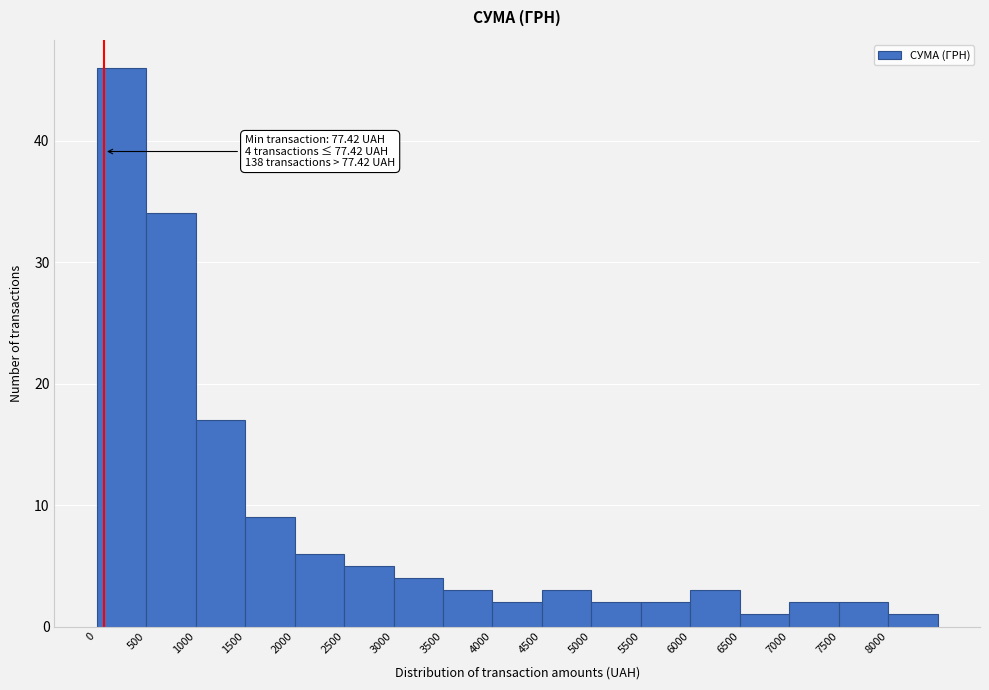

Over which range of the x-axis is the bar tallest?

0 to 500